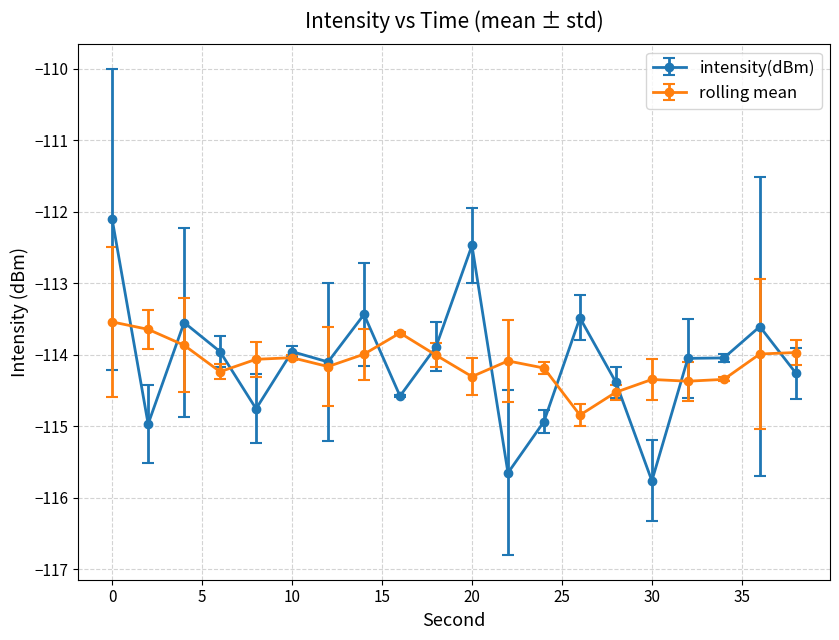

What is the lowest value of the rolling mean series?

-114.8